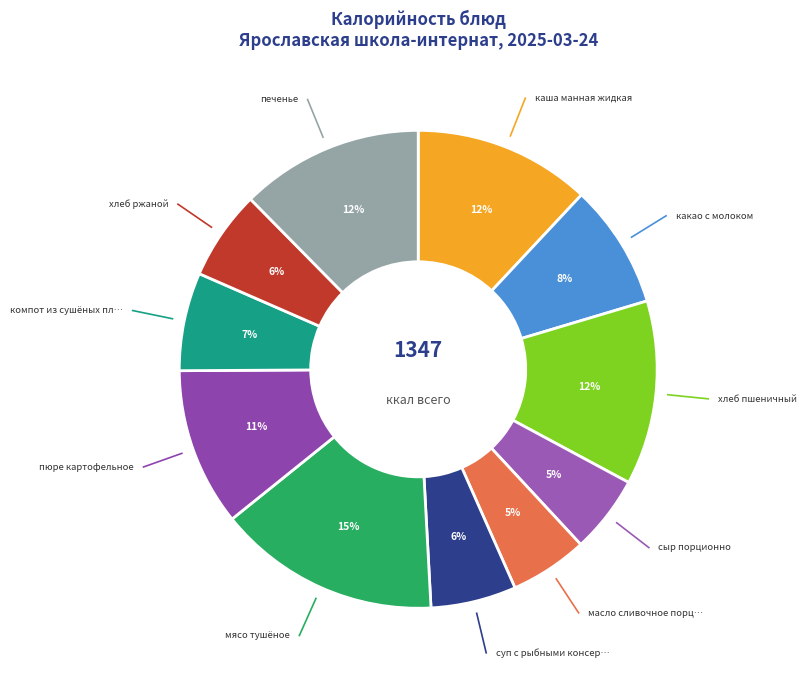

Count the number of slices in the pie.

11